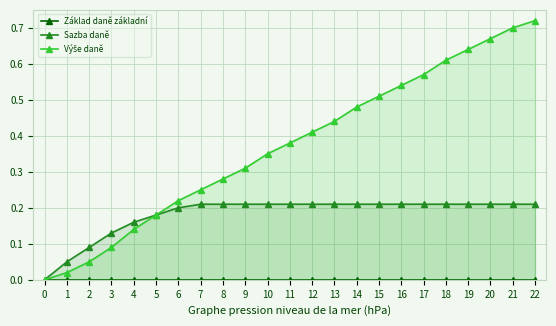

True or false: Sazba daně and Výše daně cross at least once.

False